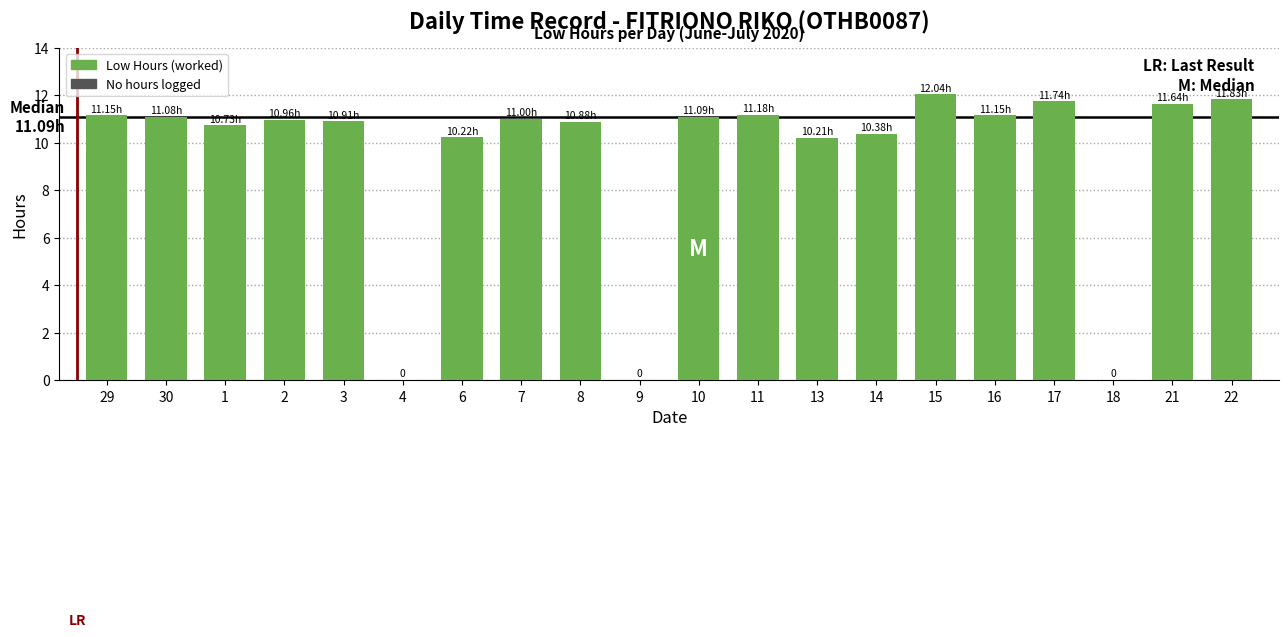

Which label corresponds to the largest value in the chart?

15